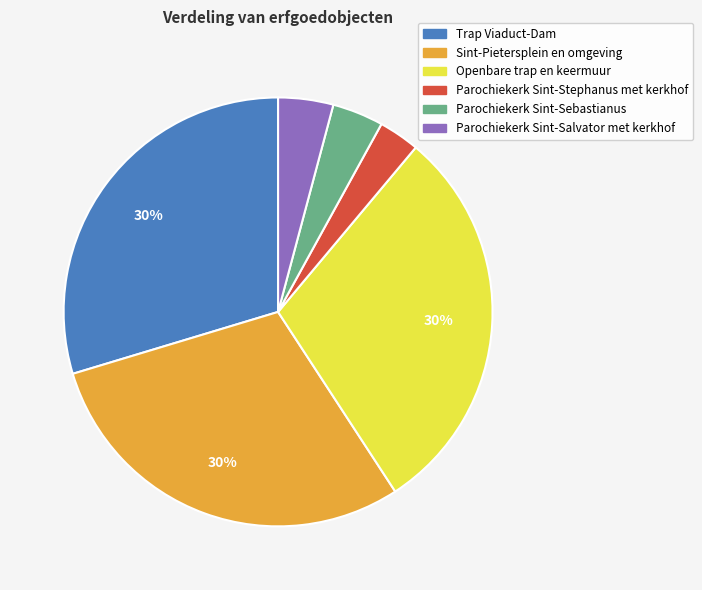

To the nearest percent, what is the difference between the largest and smallest slice percentages?

27%